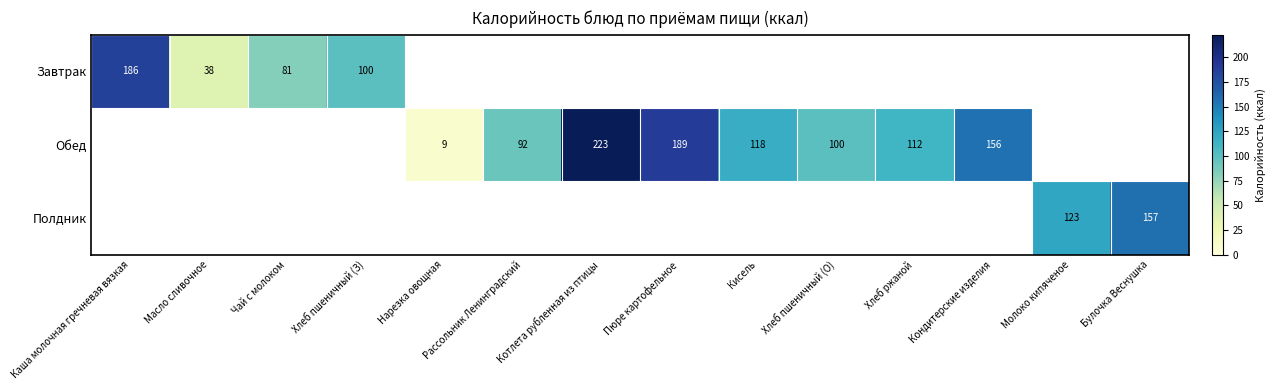

Is it true that Обед equals 100 at Котлета рубленная из птицы?

False